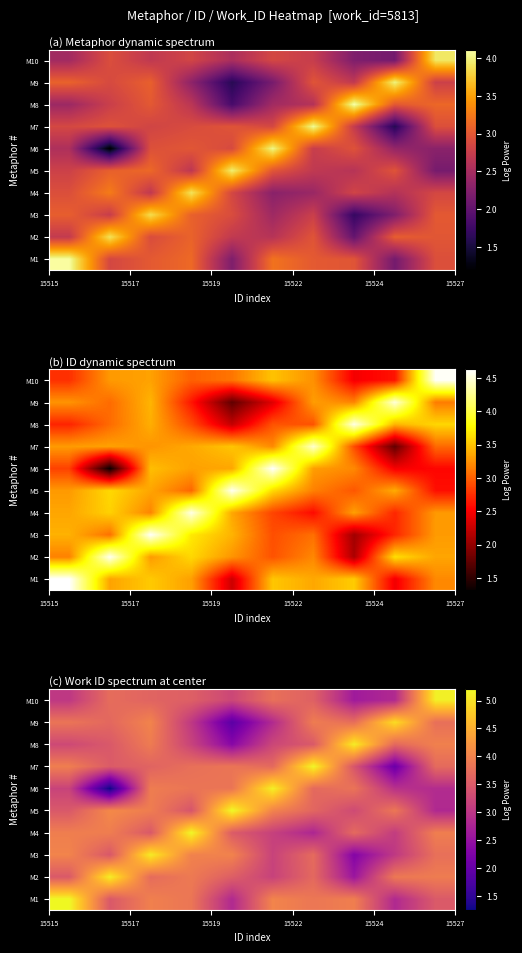

How many distinct data groups are displayed?

10